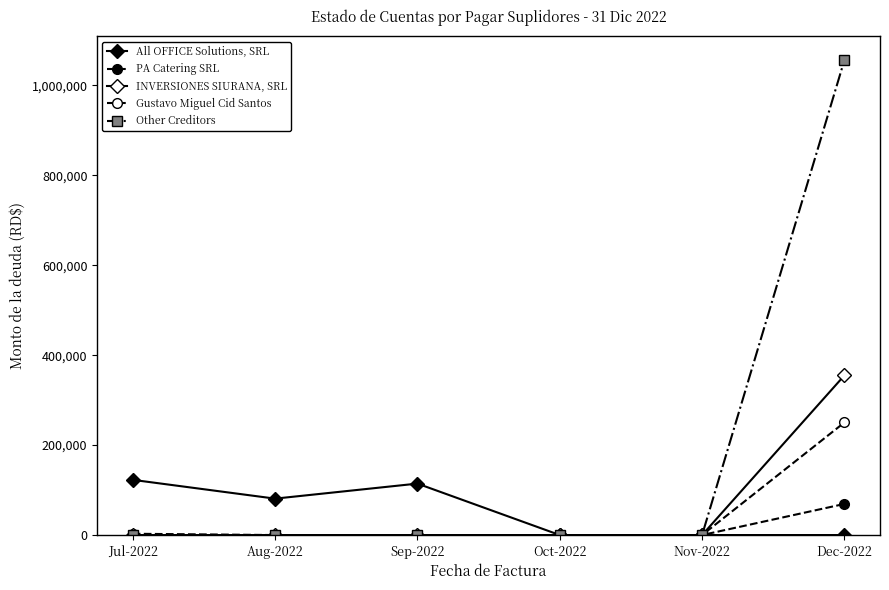

The value of INVERSIONES SIURANA, SRL at Sep-2022 is 141613.0. True or false?

False